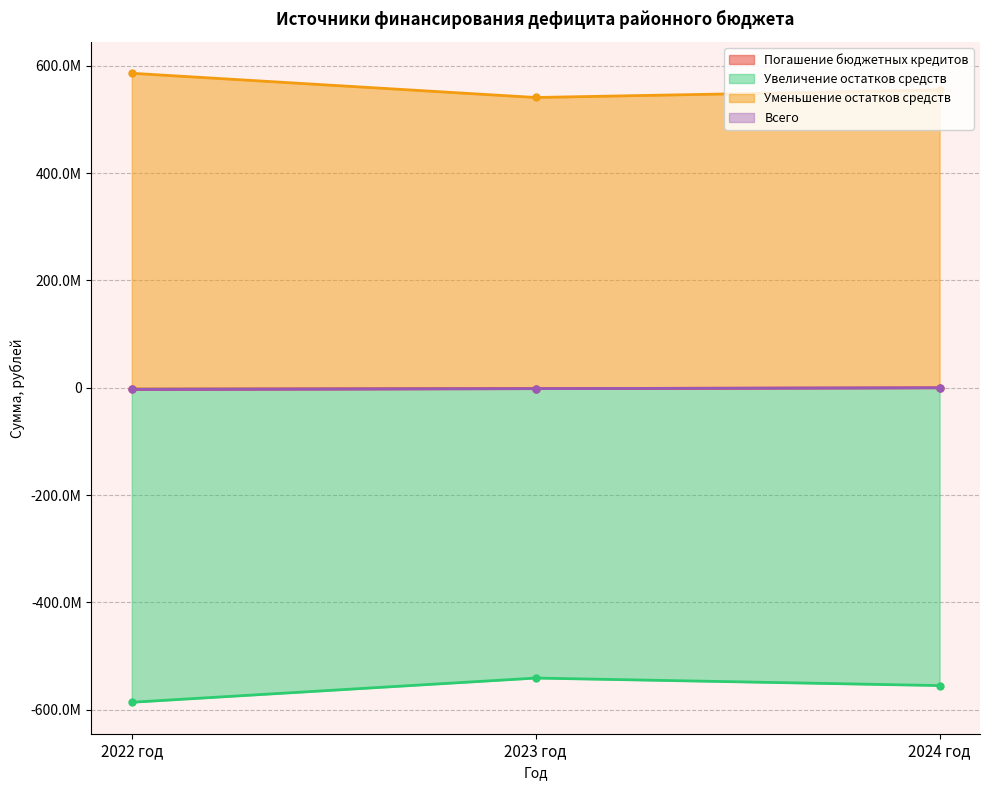

What position from the left is 2023 год?

2